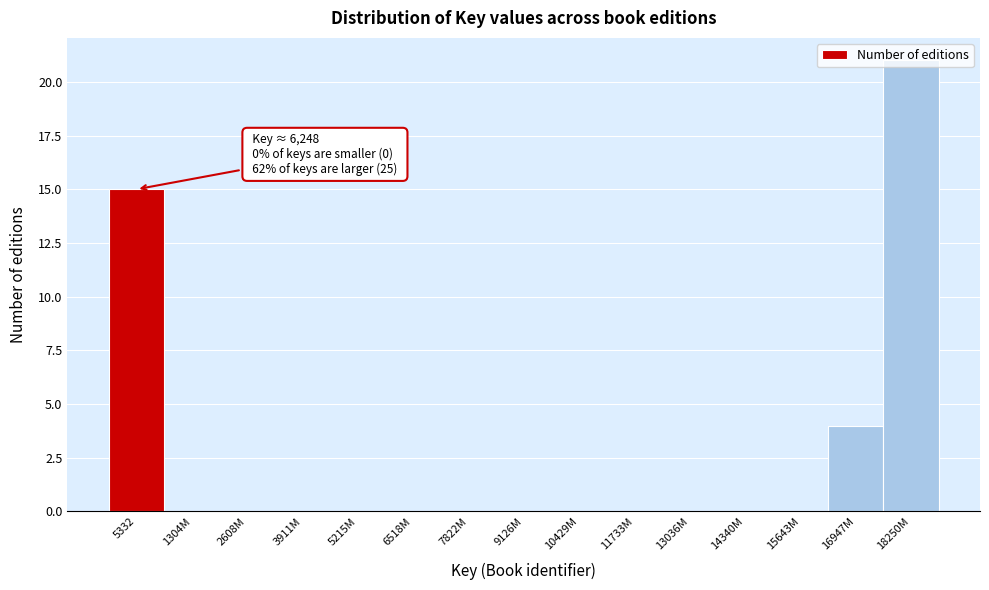

What is the approximate value at 16947M?

4